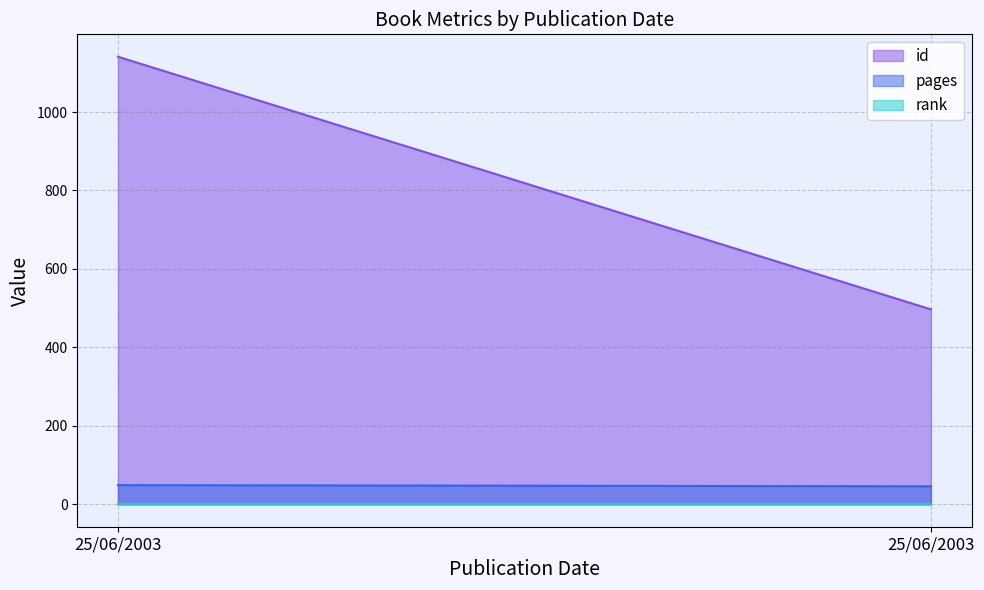

What is the difference between the maximum and minimum values in the id series?

644